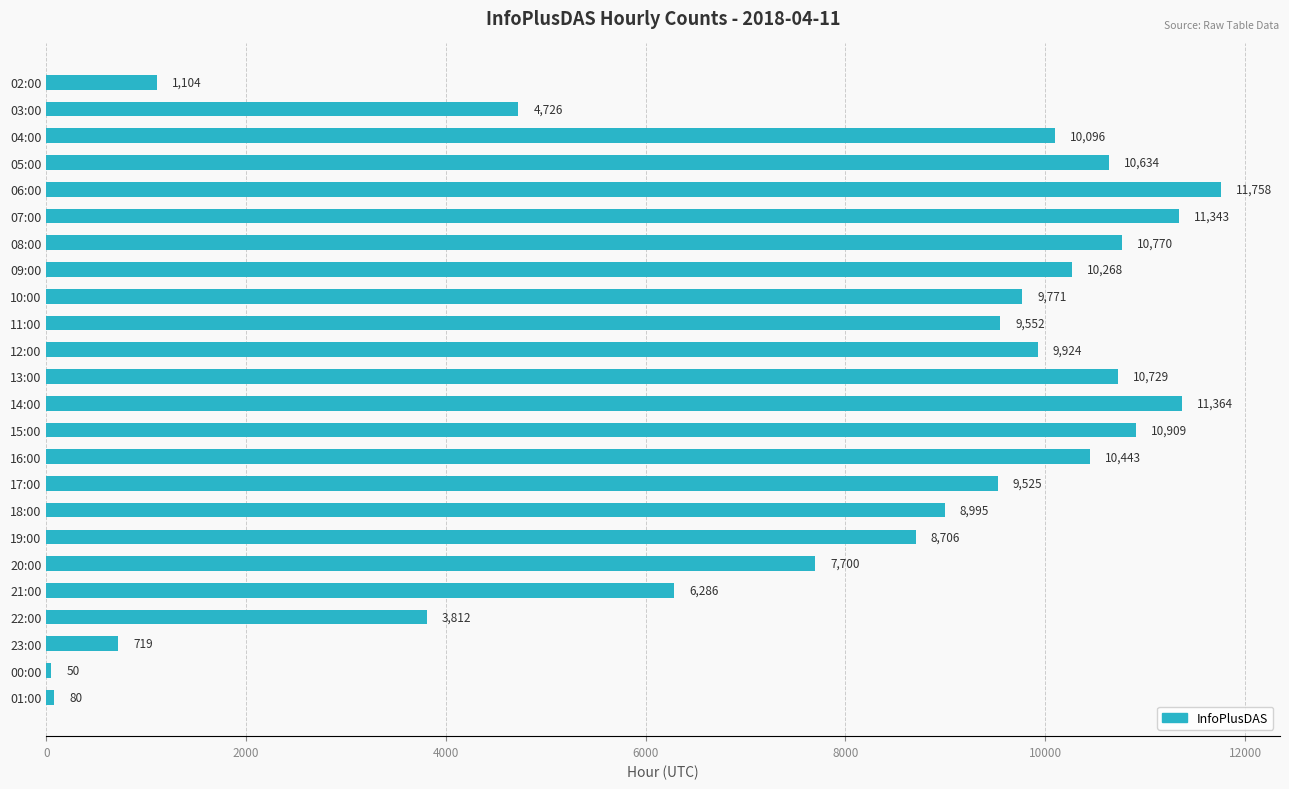

Which label corresponds to the smallest value in the chart?

00:00